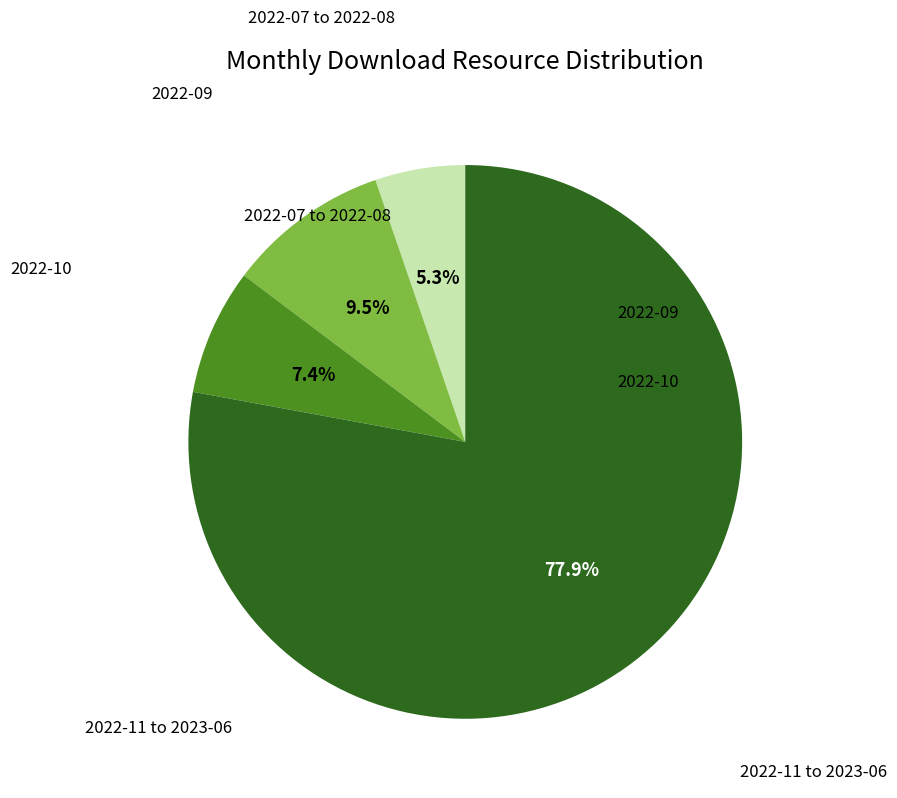

Is there a majority slice in this chart?

Yes